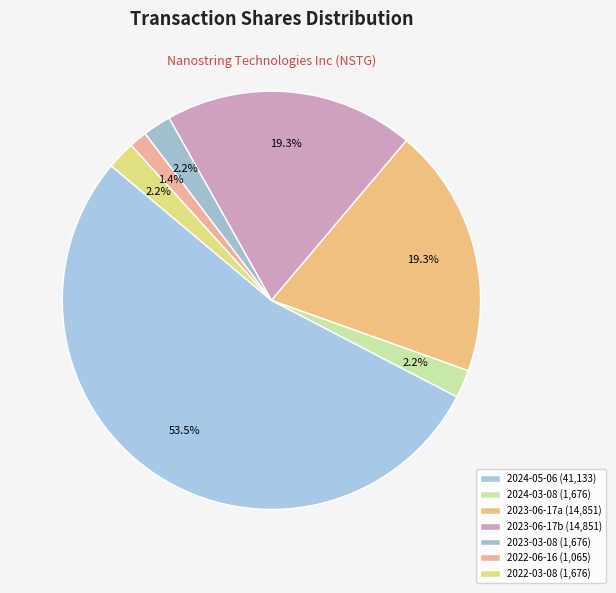

How many segments does this pie chart have?

7